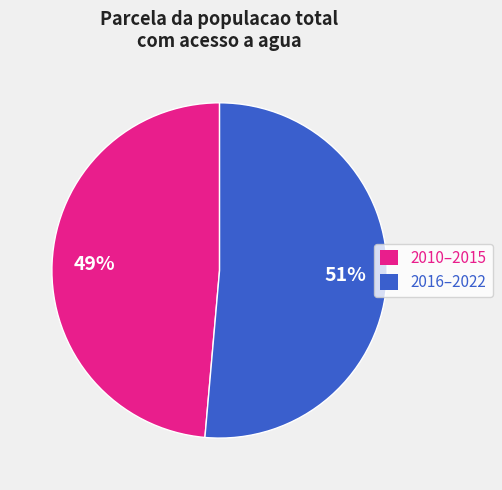

Rank the categories by value from highest to lowest.

2016–2022, 2010–2015